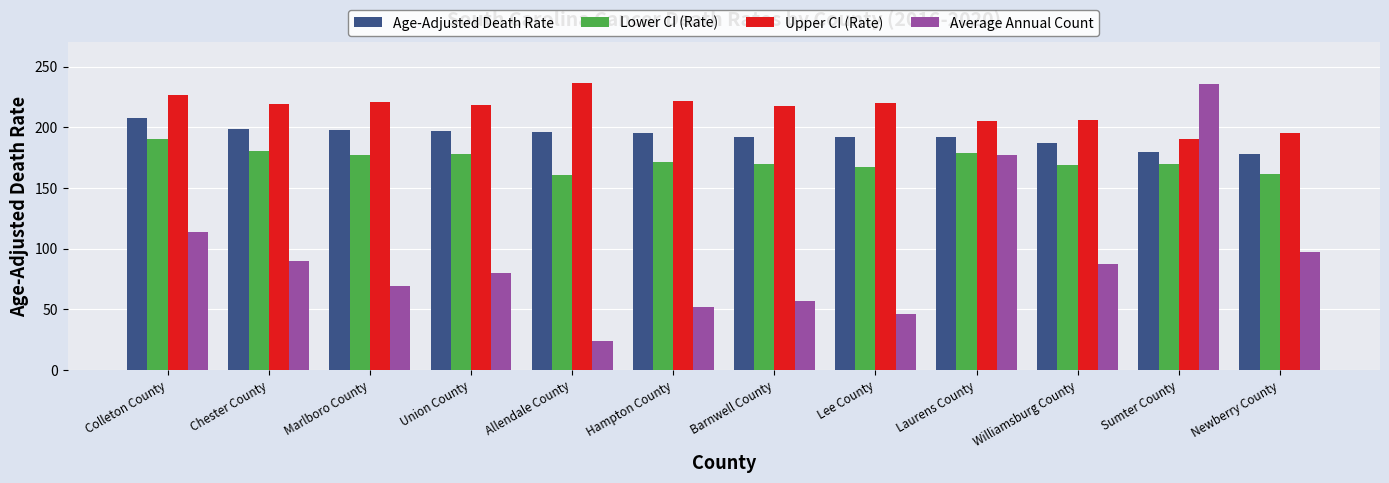

List the series in order of their overall mean, highest first.

Upper CI (Rate), Age-Adjusted Death Rate, Lower CI (Rate), Average Annual Count